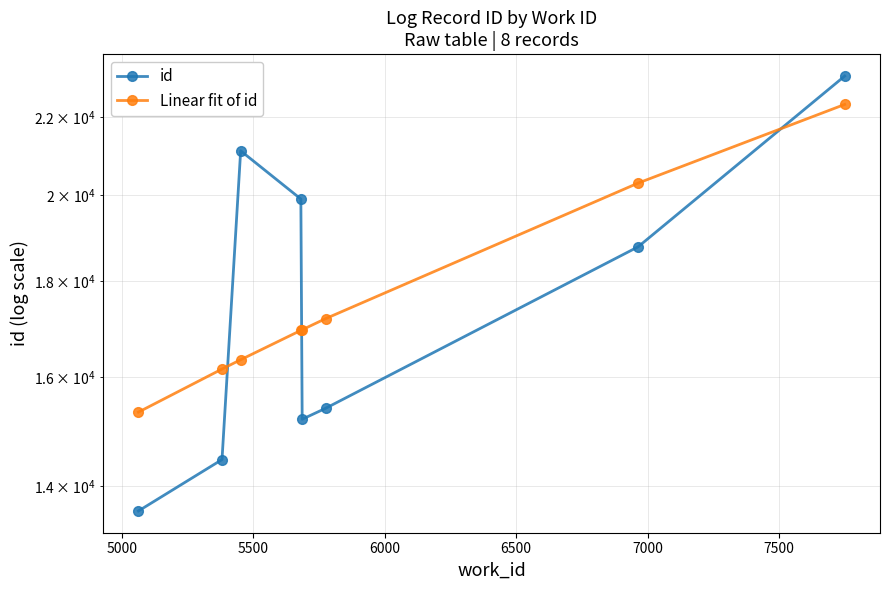

How many lines are shown in the chart?

2